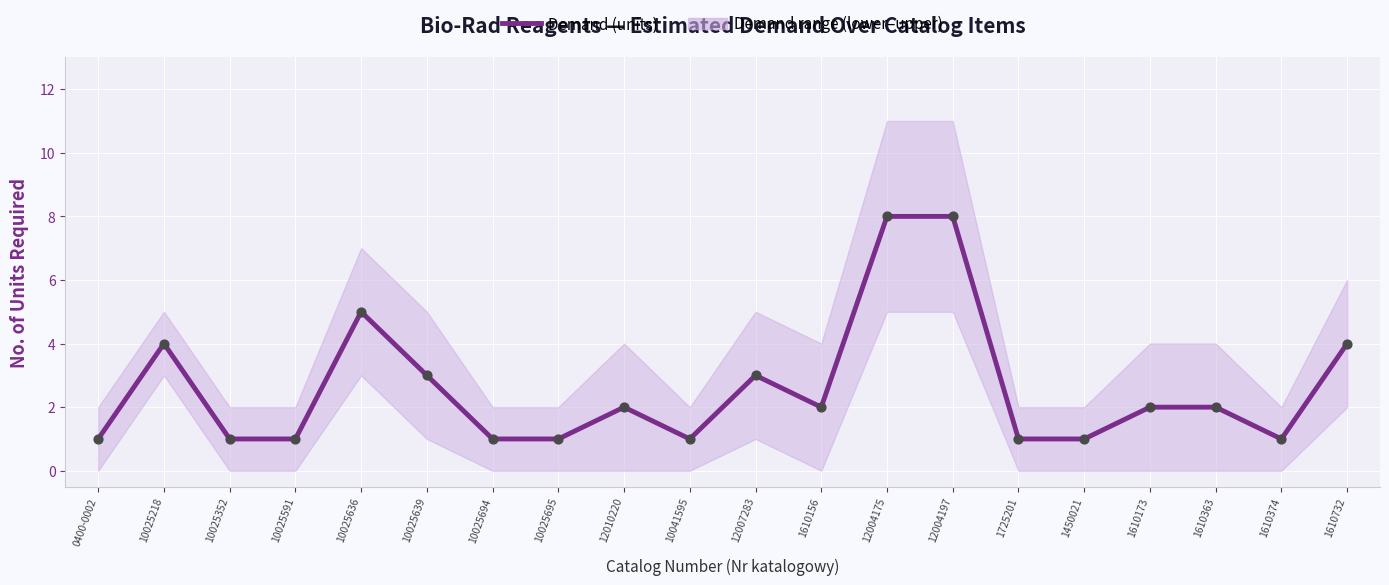

Which has a higher value, 12007283 or 1610732?

1610732